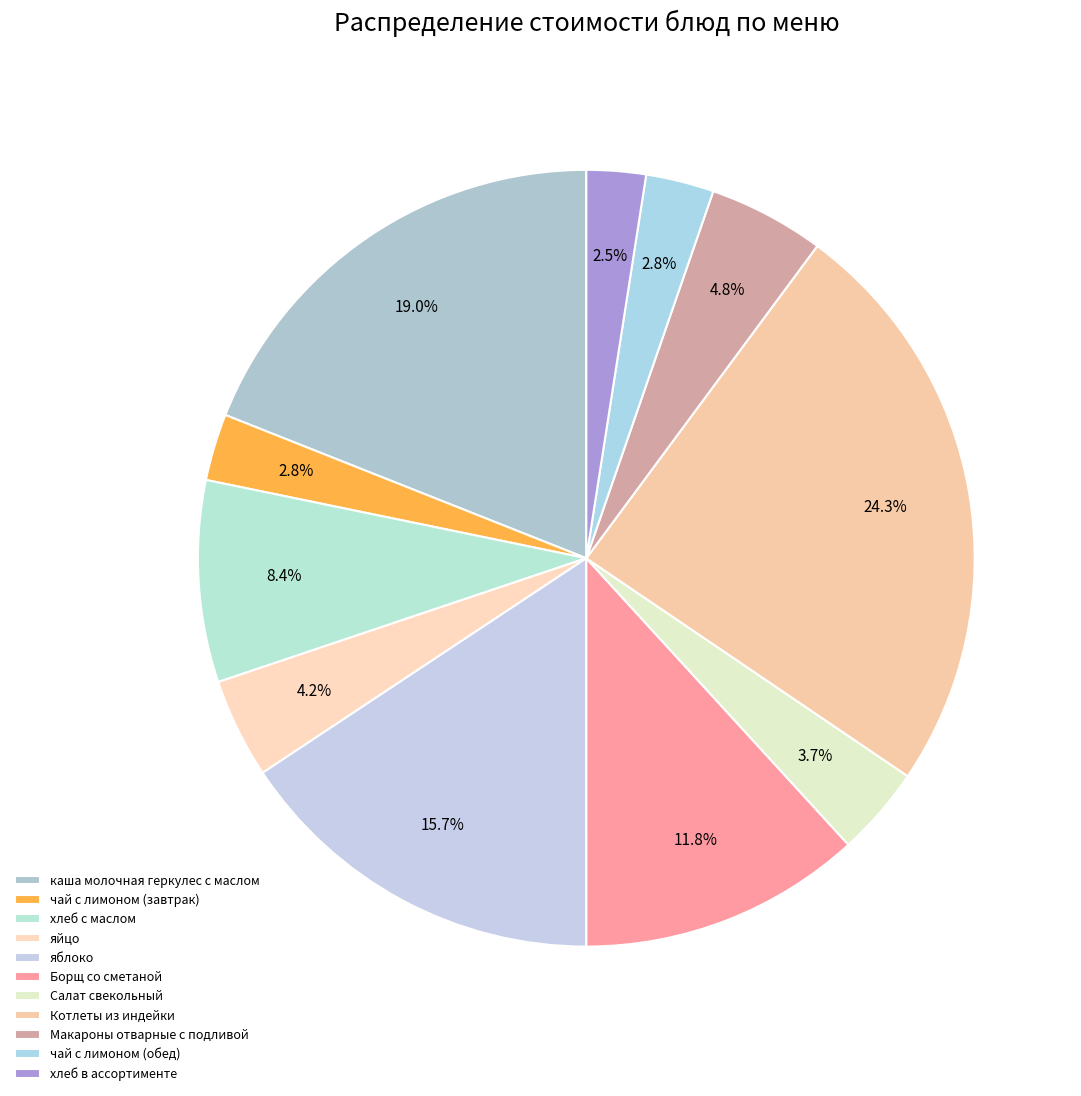

Approximately how many times larger is the value at каша молочная геркулес с маслом compared to хлеб в ассортименте?

7.7